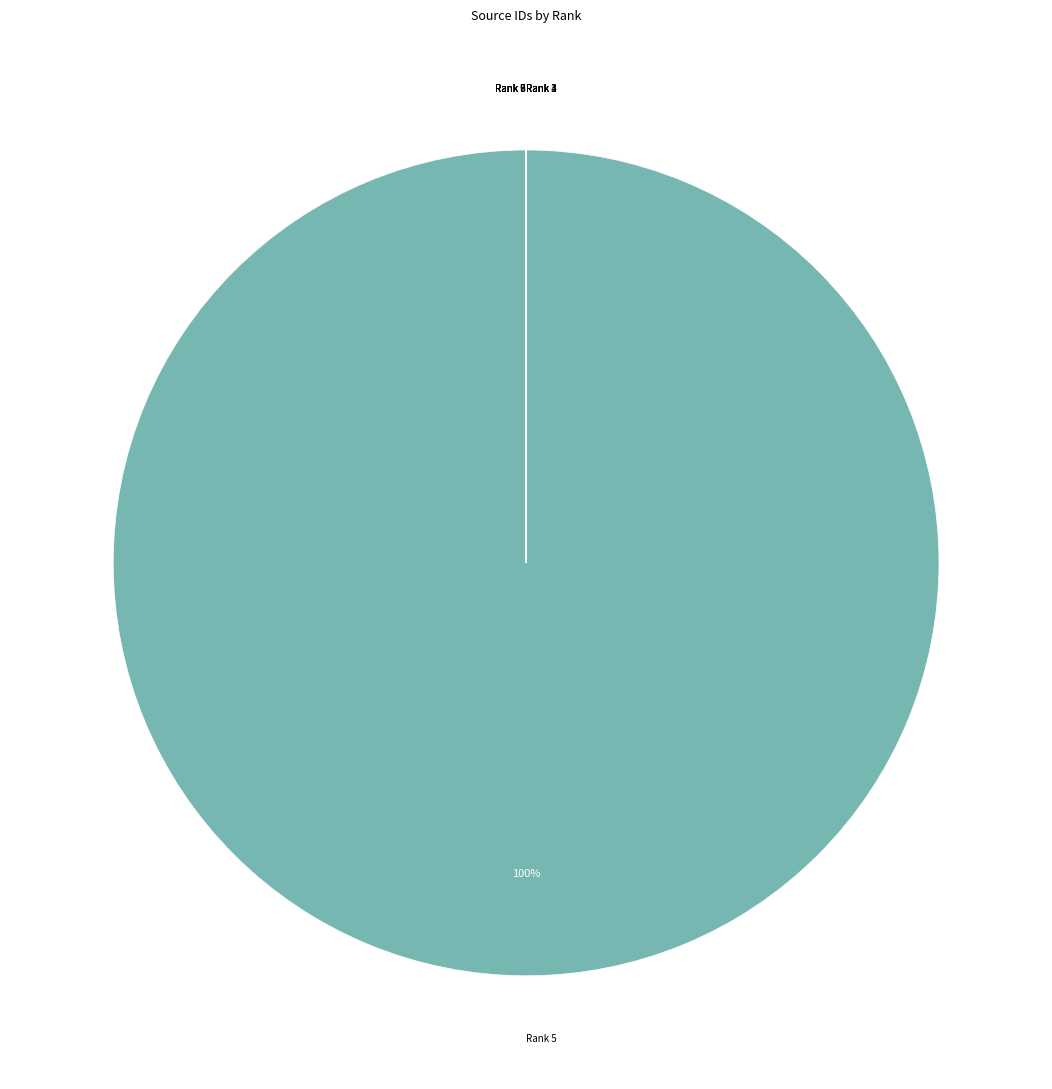

To the nearest percent, what is the average slice percentage?

11%